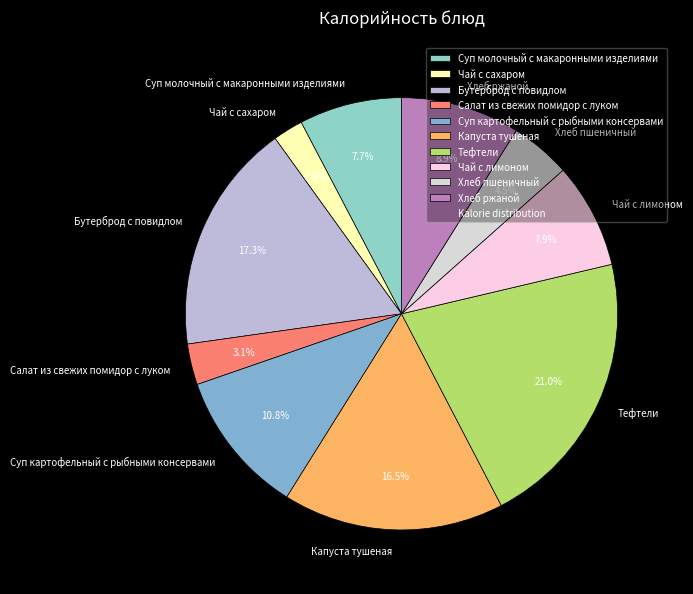

Do Хлеб ржаной and Суп картофельный с рыбными консервами together represent more than half of the pie?

No